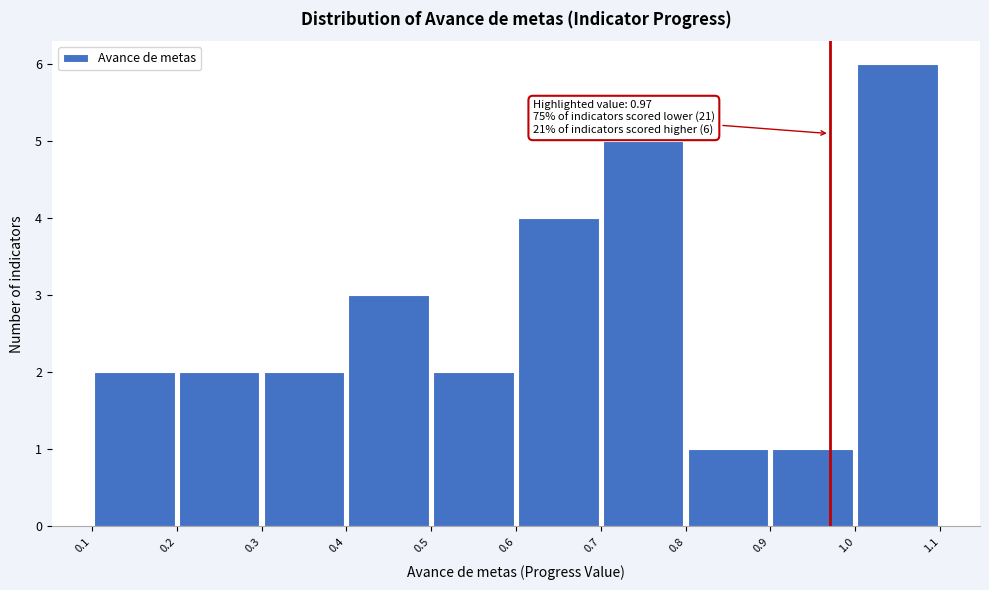

Over which range of the x-axis is the bar tallest?

1.0 to 1.1